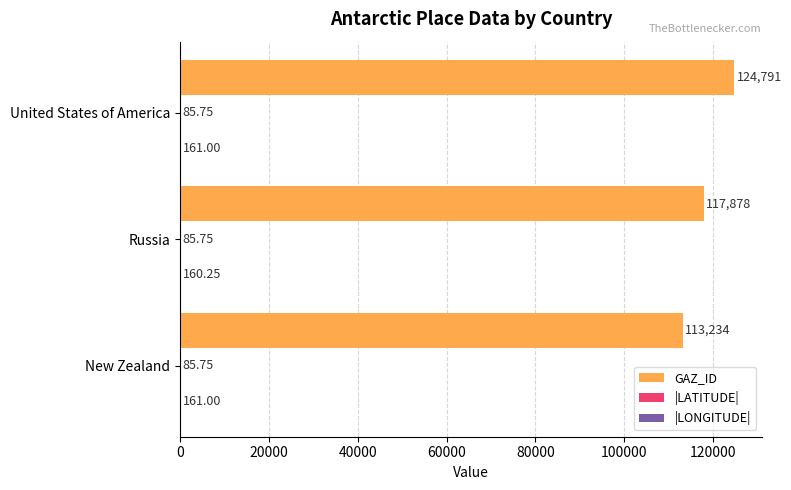

What is the sum of the GAZ_ID values at Russia and United States of America?

242669.0